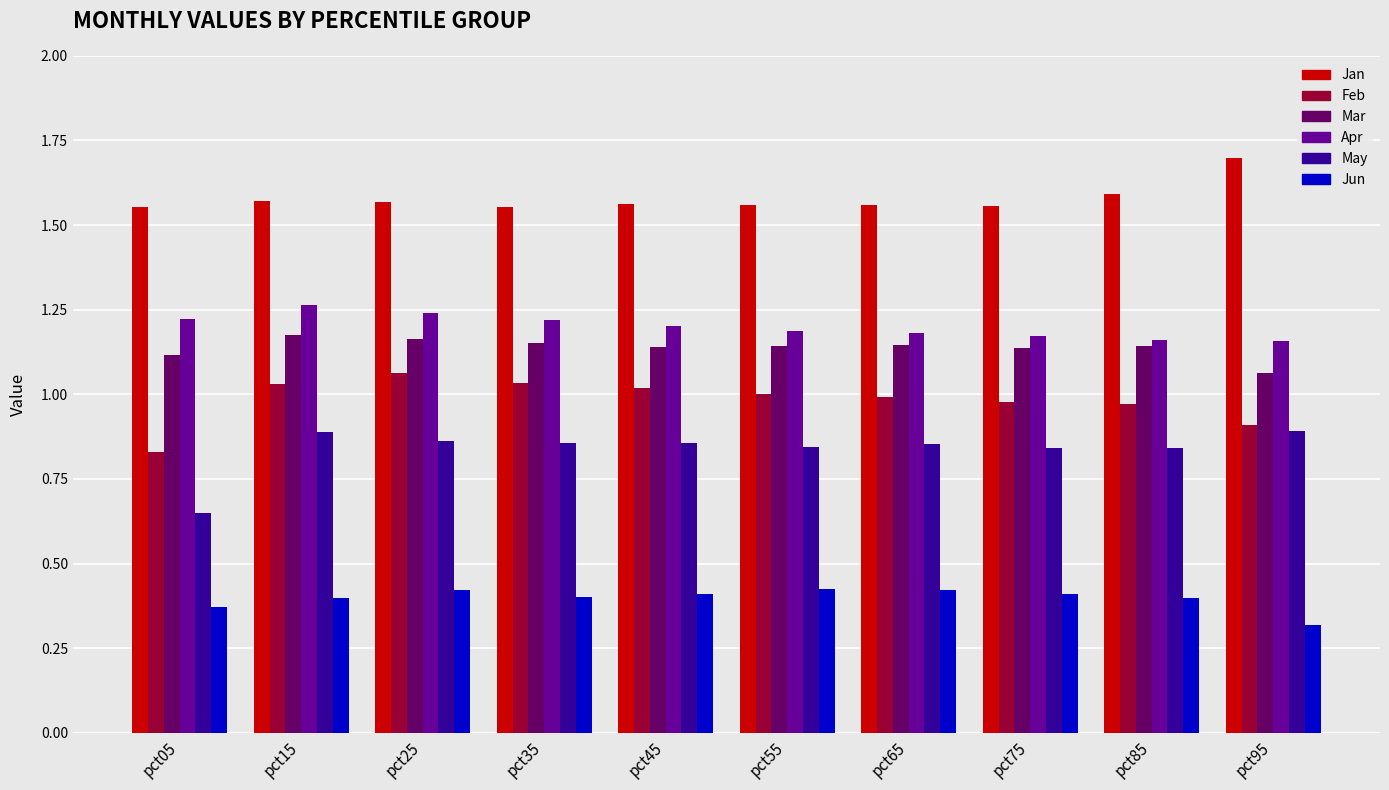

What is the minimum value for Jun?

0.3